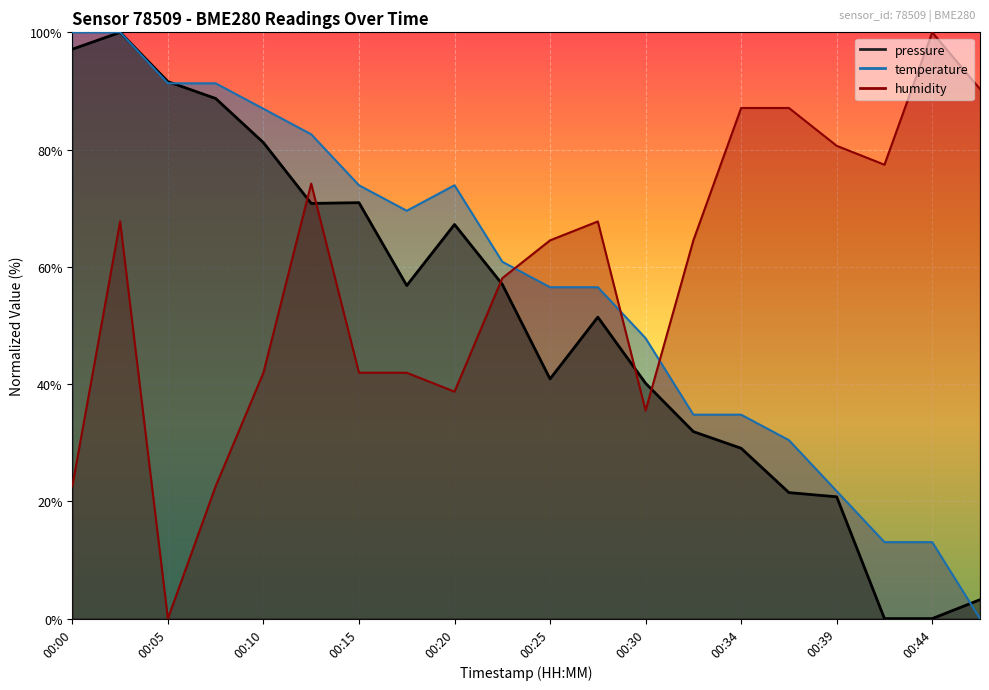

Rank the series by their average value, from highest to lowest.

humidity, temperature, pressure